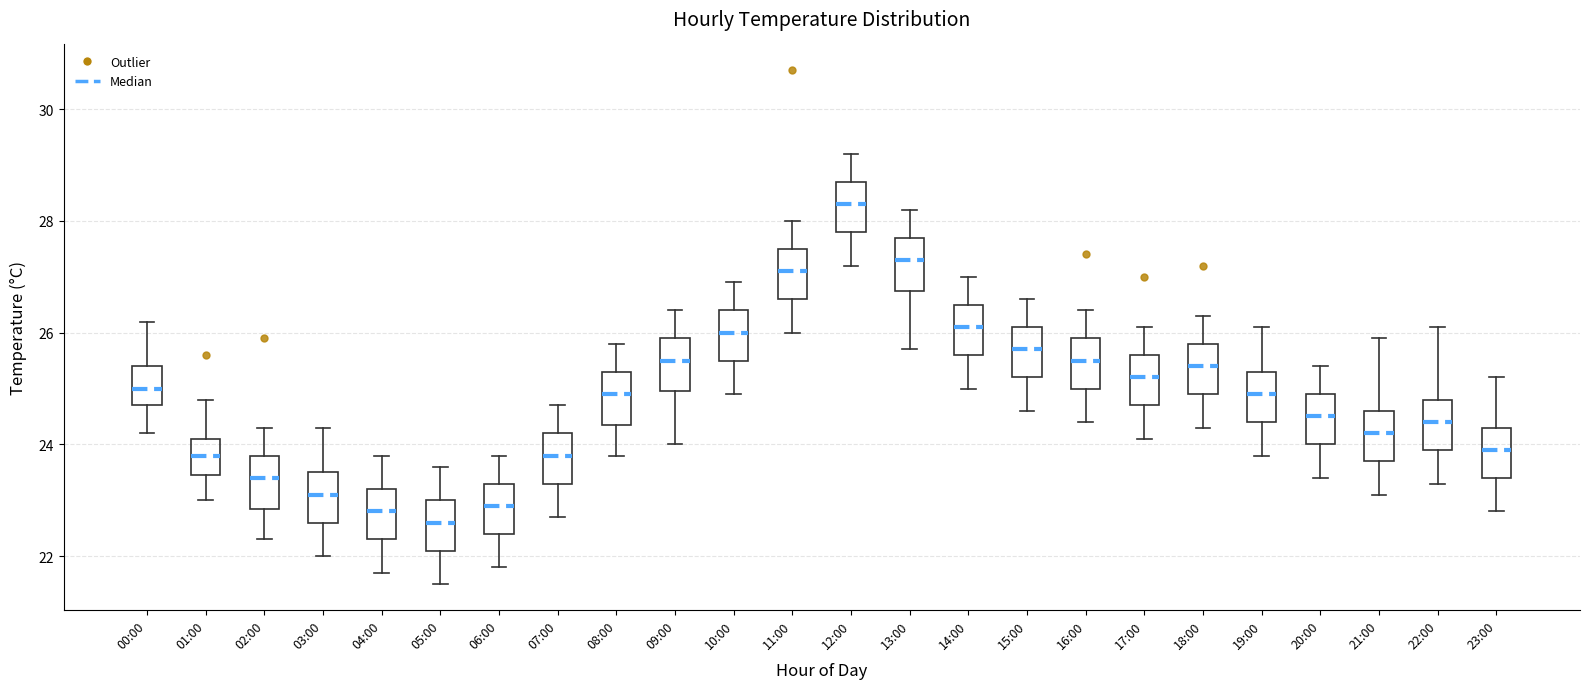

Where does the median line of the box for 11:00 sit on the y-axis? The values are not printed on the chart, so give them approximately, as read against the axis.

27.2